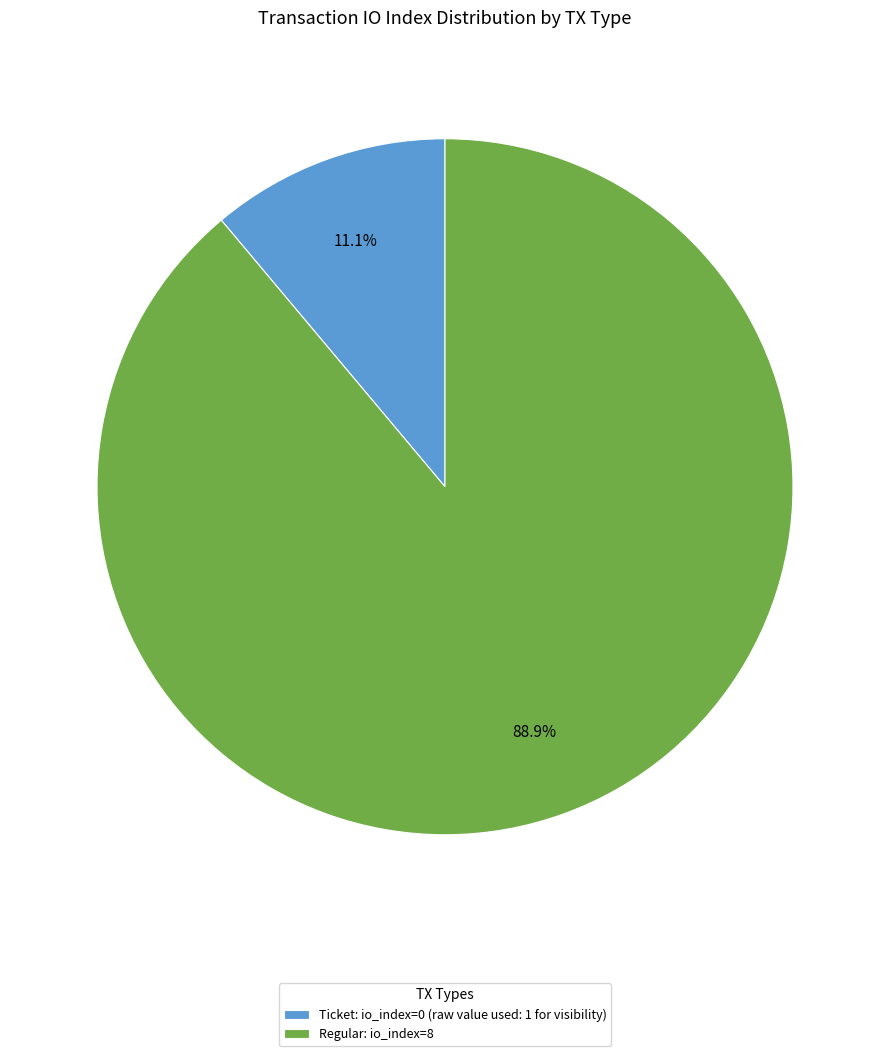

Which category accounts for the majority?

Regular: io_index=8